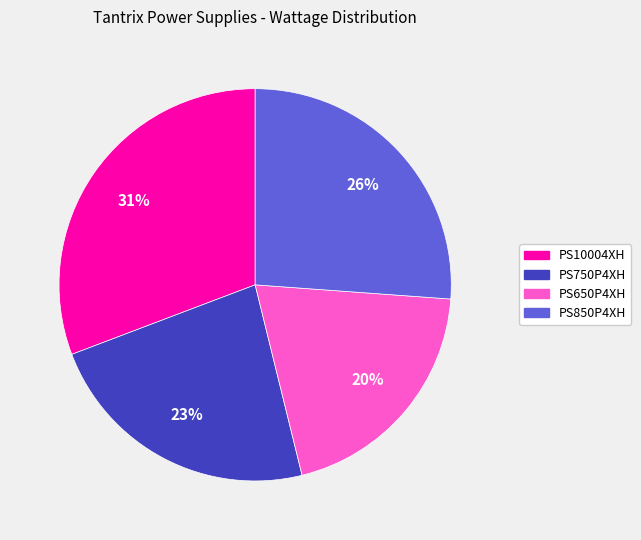

Which slice is the smallest?

PS650P4XH